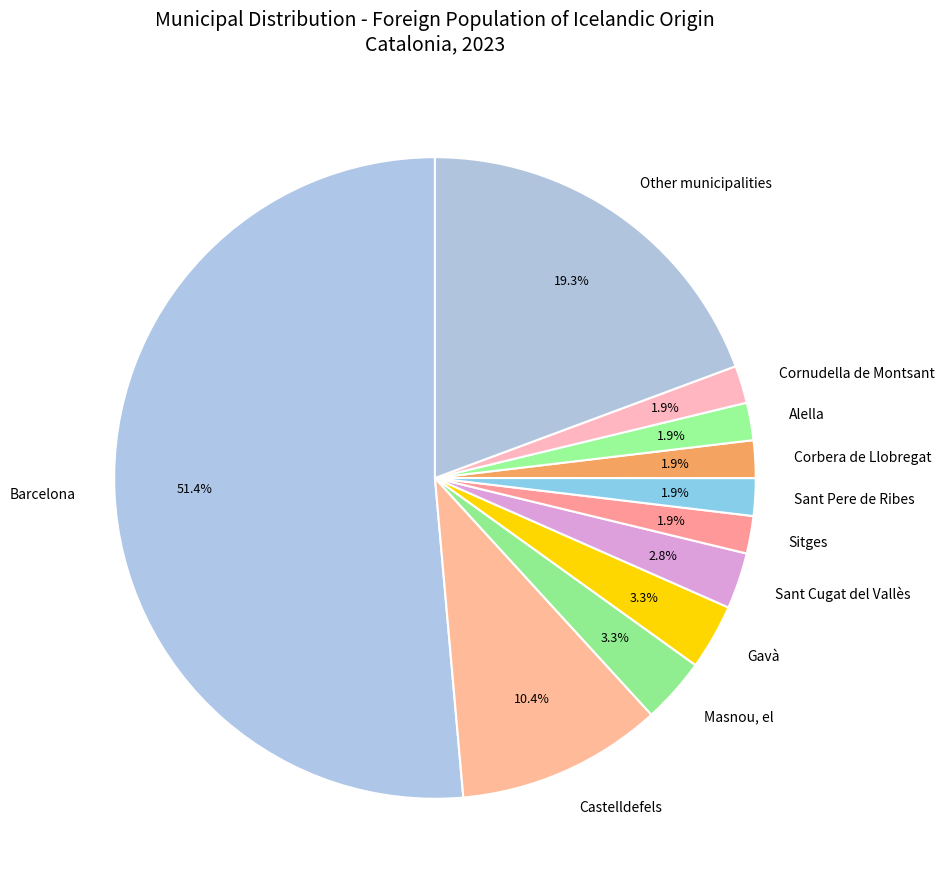

How many segments does this pie chart have?

11